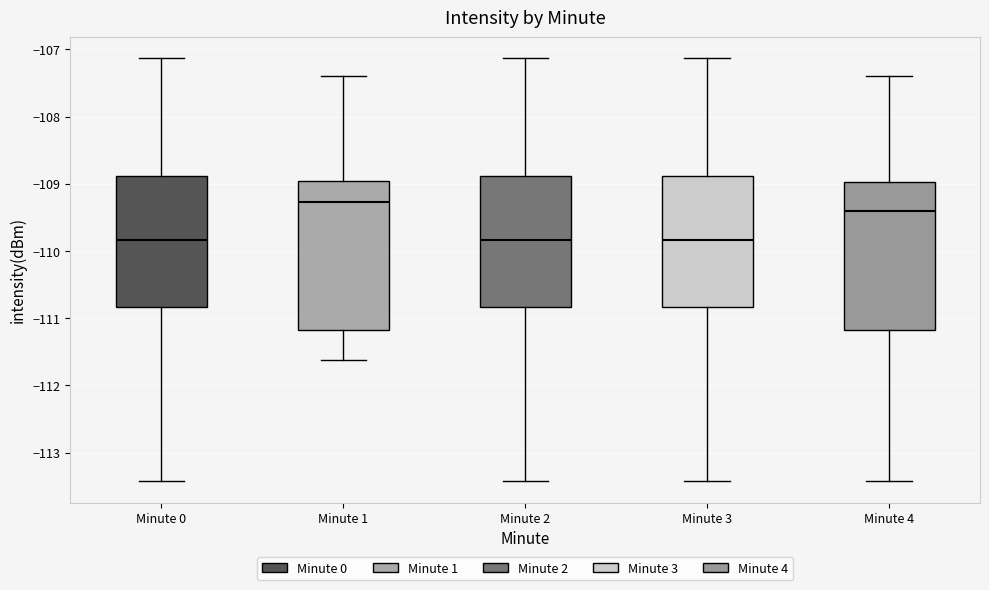

Reading left to right, transcribe this box plot: for each box, give where its median line is, the range the box spans, and where its two whiskers end, as read against the y-axis. The values are not printed on the chart, so give them approximately, as read against the axis.

Minute 0: median -109.8, box -110.8 to -108.9, whiskers -113.4 to -107.1
Minute 1: median -109.3, box -111.2 to -109.0, whiskers -111.6 to -107.4
Minute 2: median -109.8, box -110.8 to -108.9, whiskers -113.4 to -107.1
Minute 3: median -109.8, box -110.8 to -108.9, whiskers -113.4 to -107.1
Minute 4: median -109.4, box -111.2 to -109.0, whiskers -113.4 to -107.4